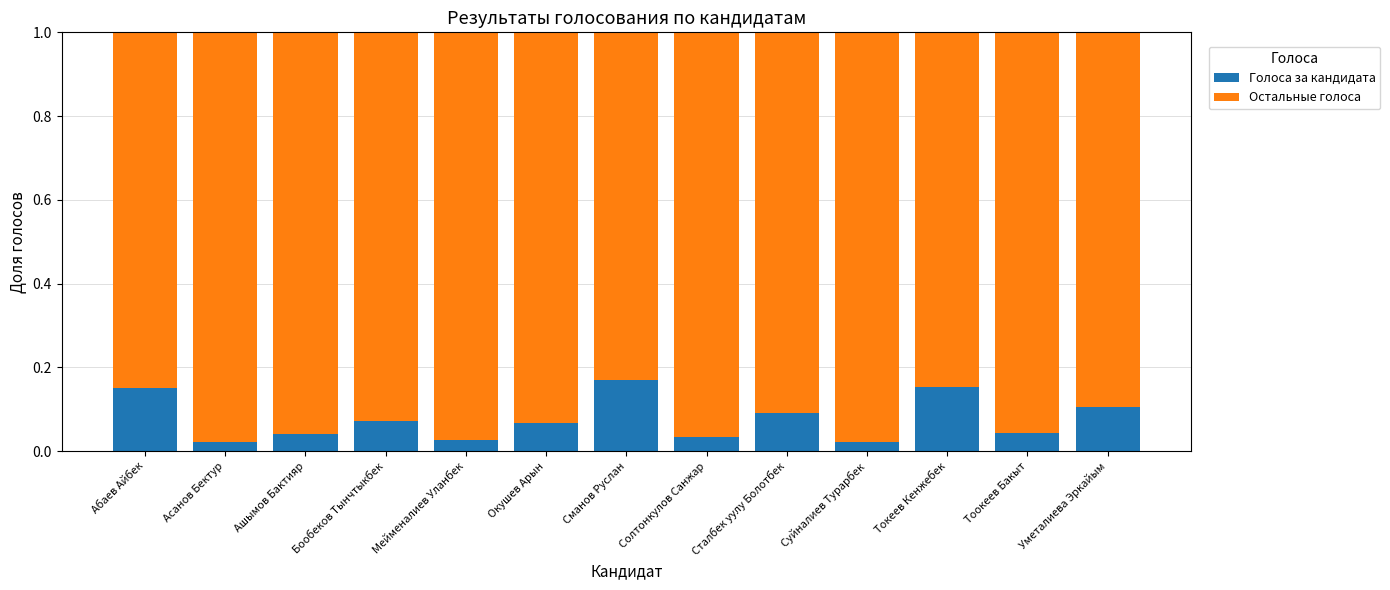

Is it true that Голоса за кандидата equals 0.1 at Сталбек уулу Болотбек?

True